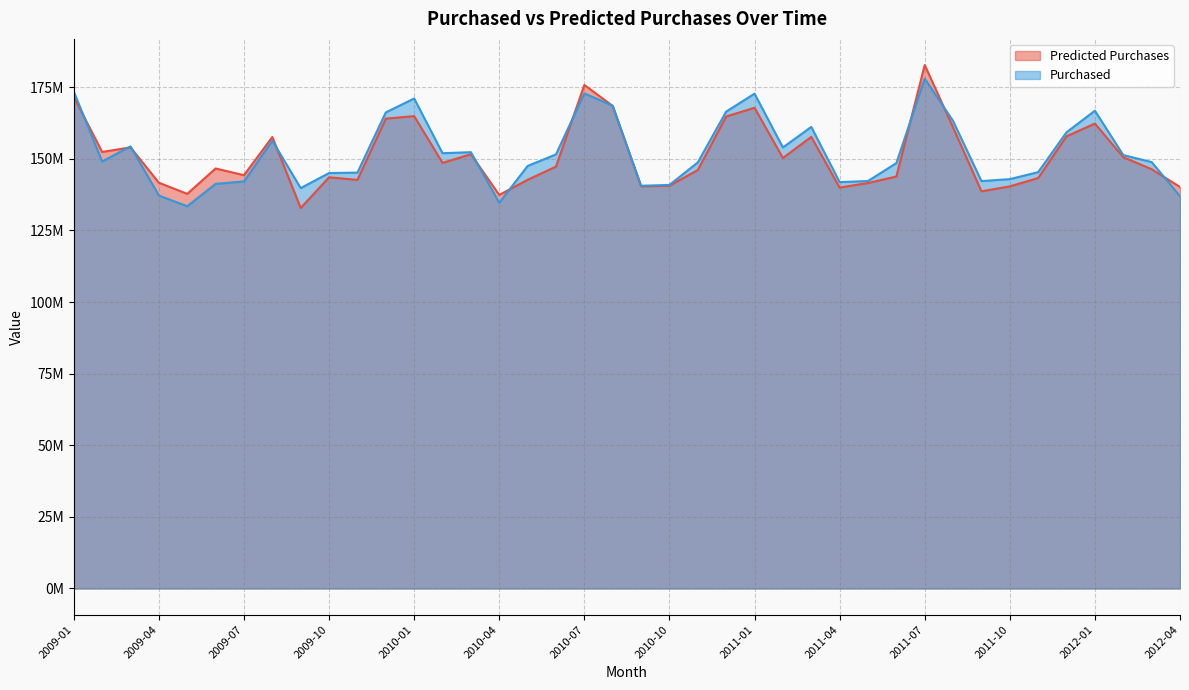

What is the highest value of the Predicted Purchases series?

182747580.6